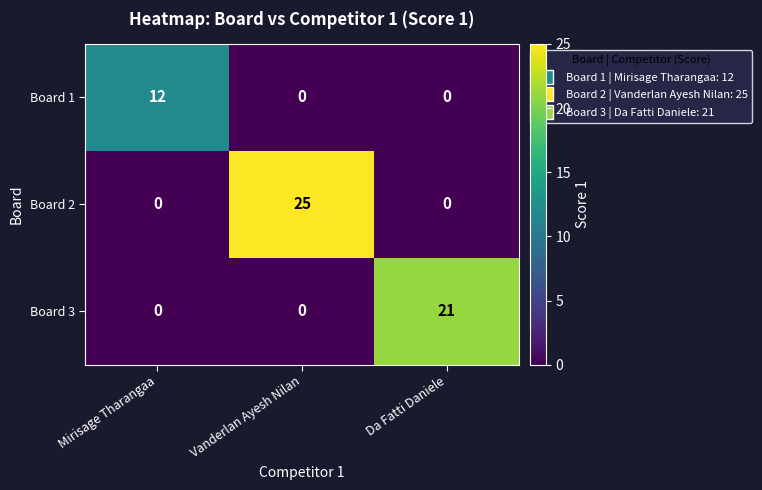

The Board 3 series shows 21 at Da Fatti Daniele. True or false?

True